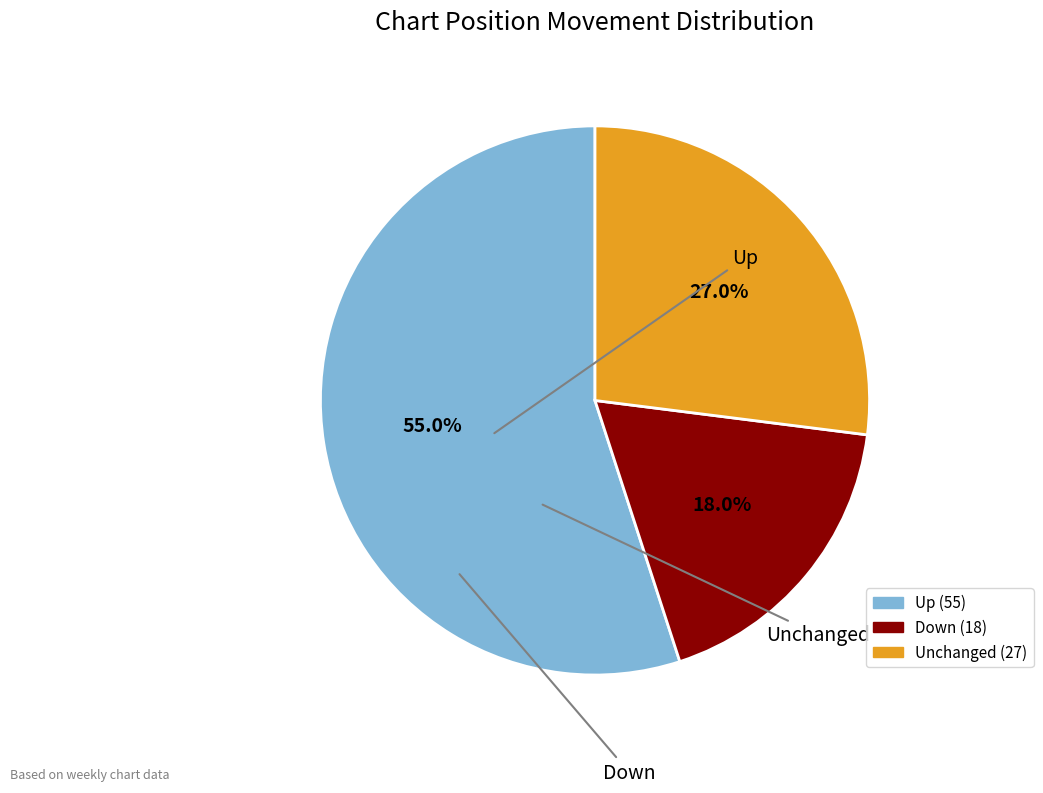

How many segments does this pie chart have?

3